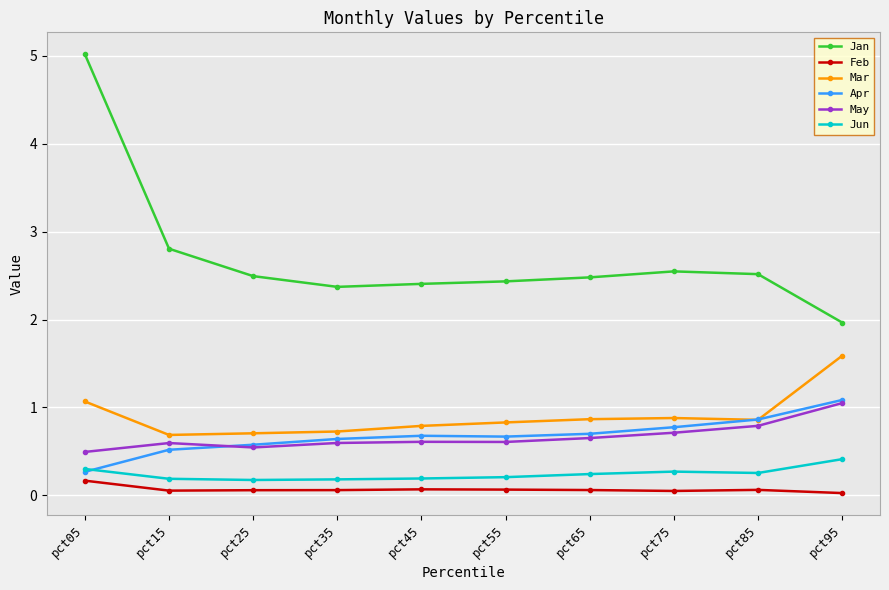

What is the value of the Jan point at the 1st from the left?

5.0